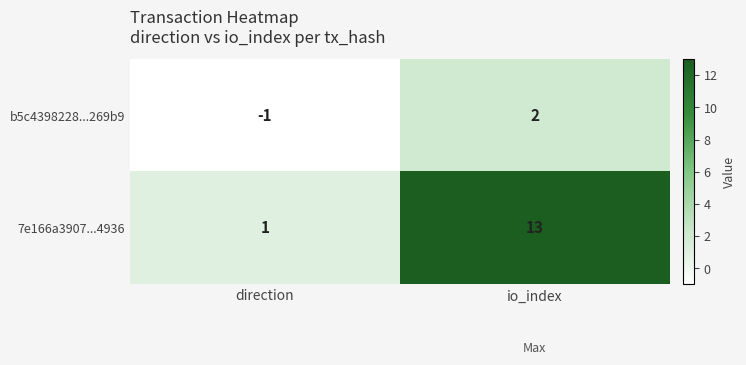

The 7e166a3907...4936 series shows 13 at io_index. True or false?

True